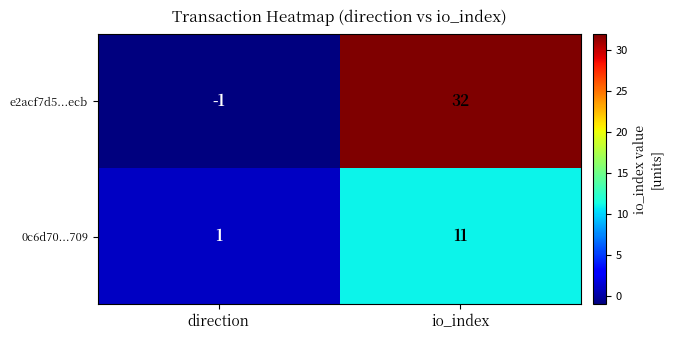

At how many categories does at least one series exceed 30?

1